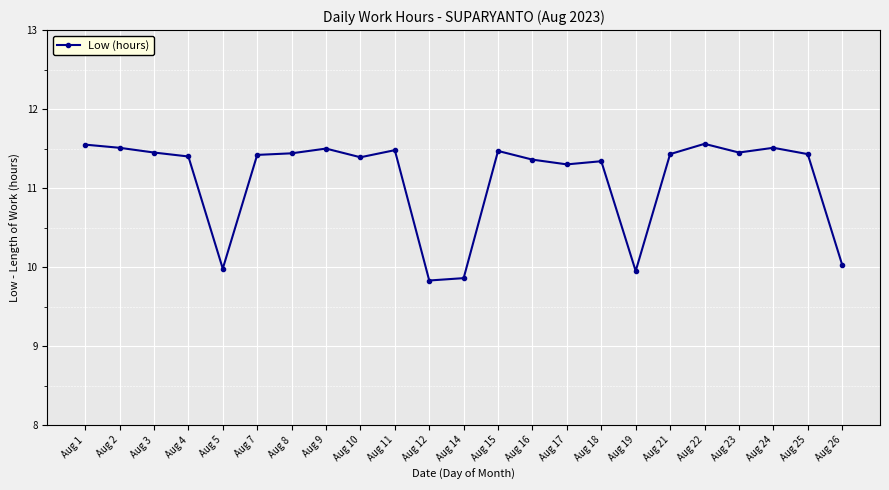

What is the average value?

11.1